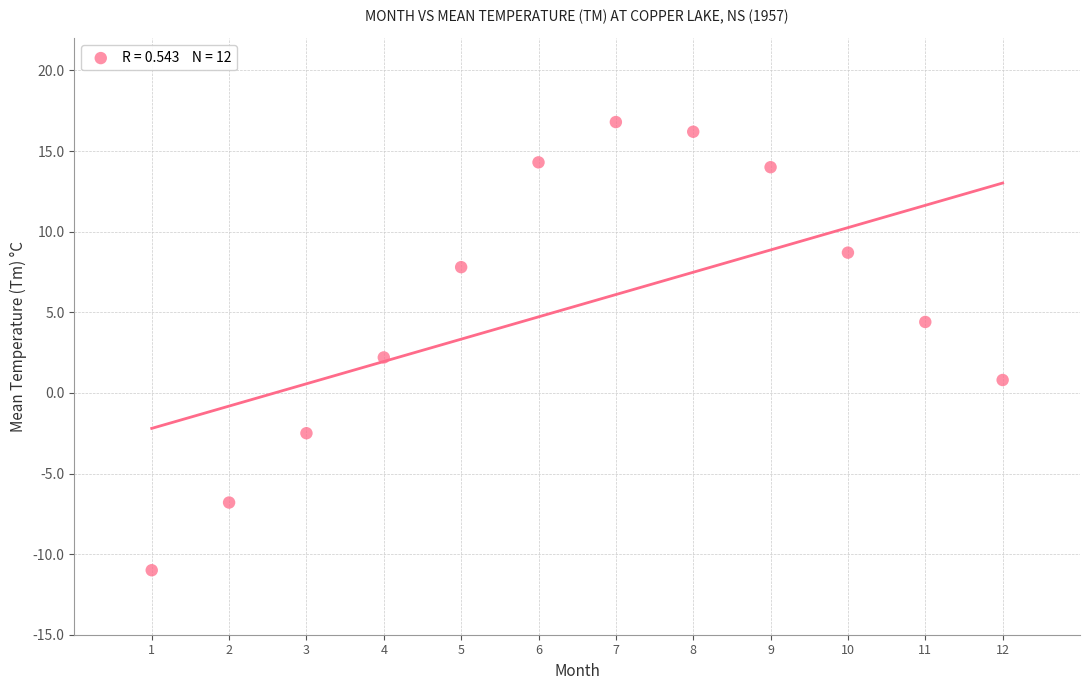

What is the range of Y values (max minus min)?

27.8